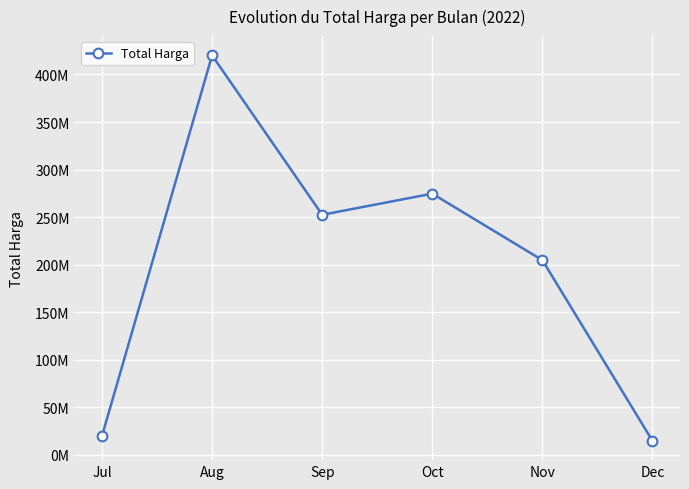

Is this an area chart (filled region under the line)?

No